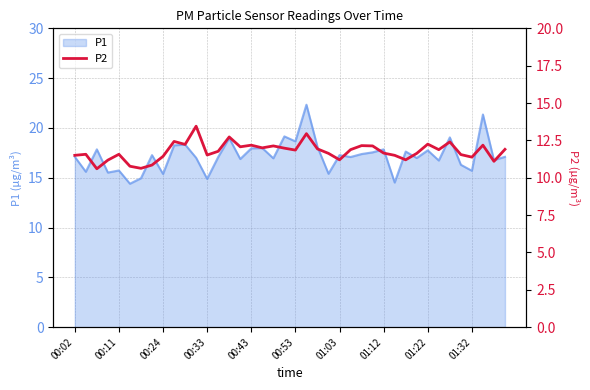

True or false: P1 has a value of 26.5 at 00:24.

False